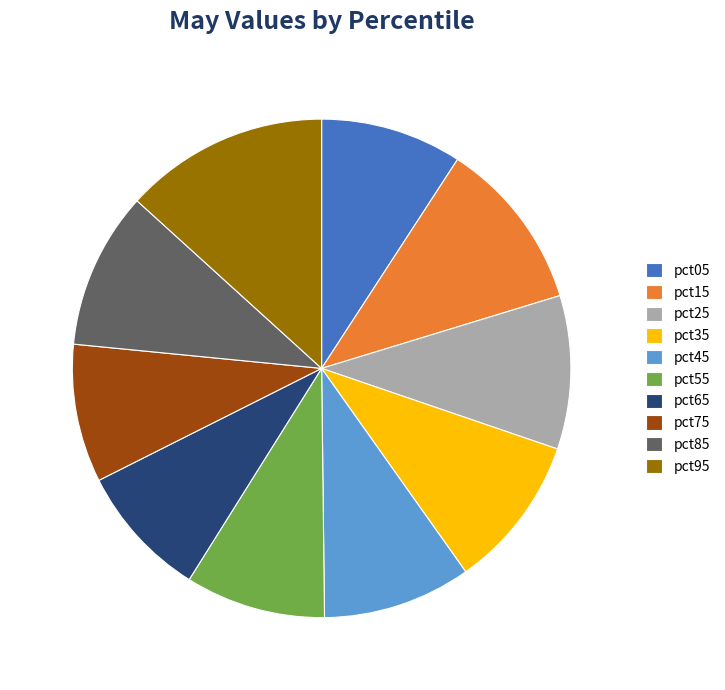

Is there a majority slice in this chart?

No